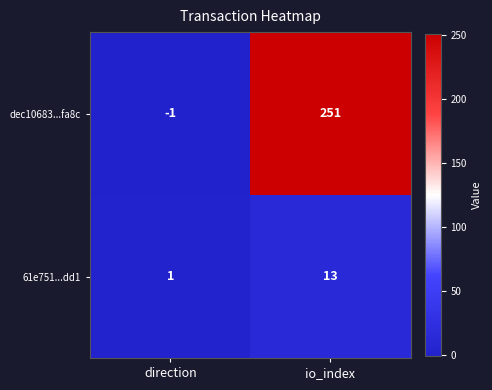

Where is 61e751...dd1 nearest to the value 7?

direction